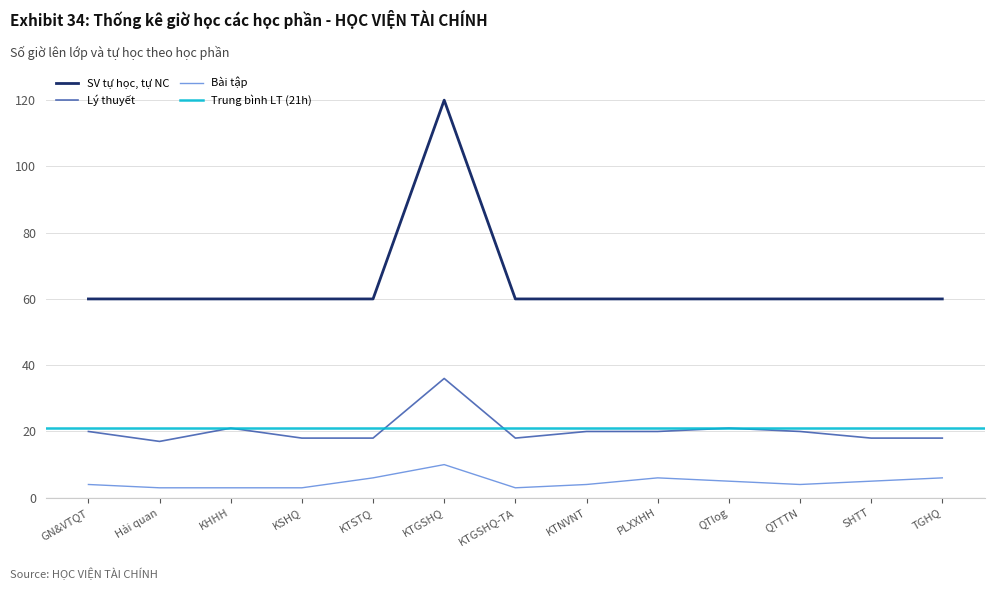

Where is the first local minimum for Lý thuyết?

Hải quan